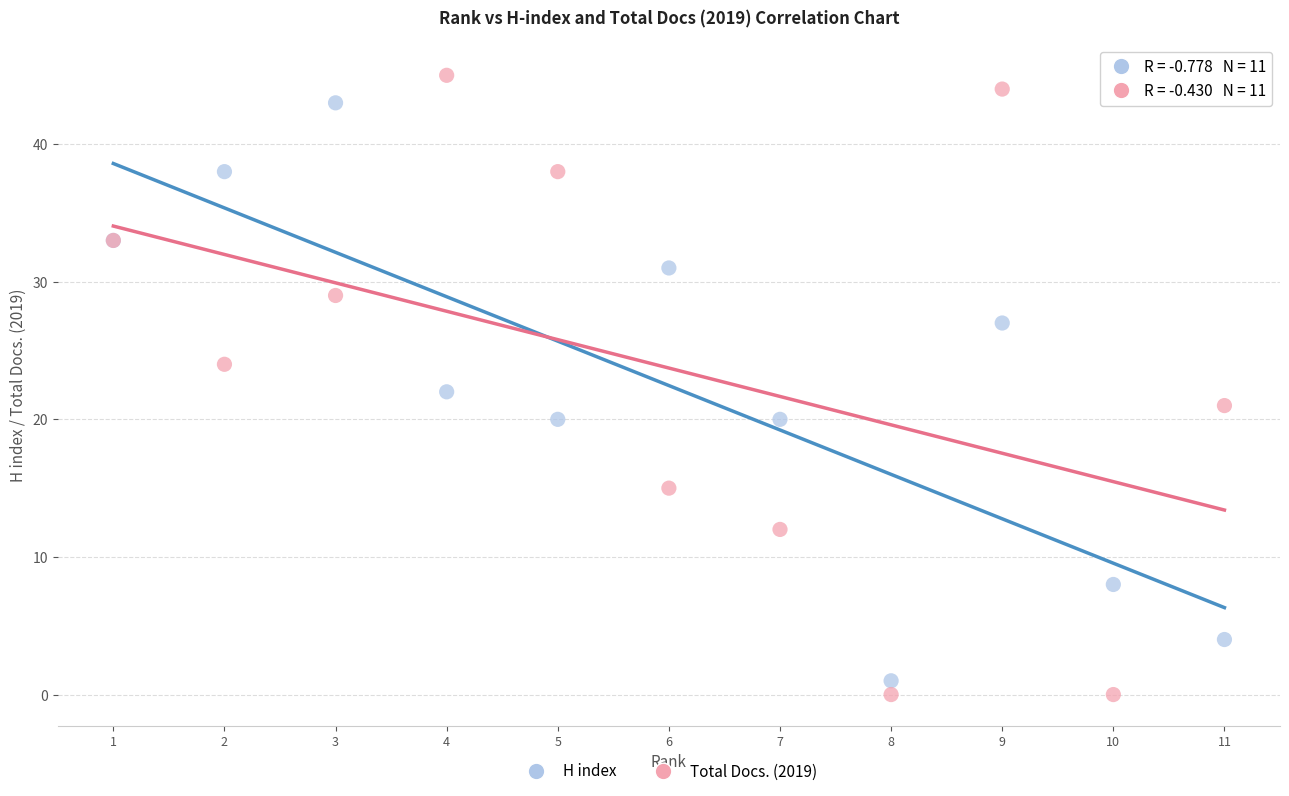

Which series has the largest Y range (max minus min)?

Total Docs. (2019)